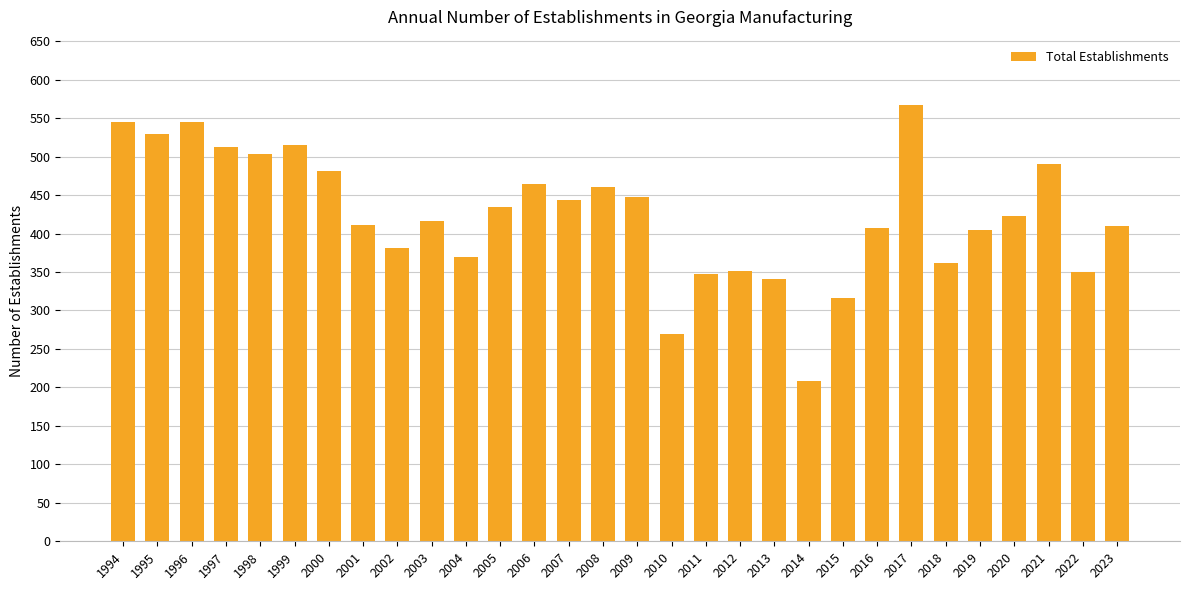

At which category does the chart reach its peak across all series?

2017